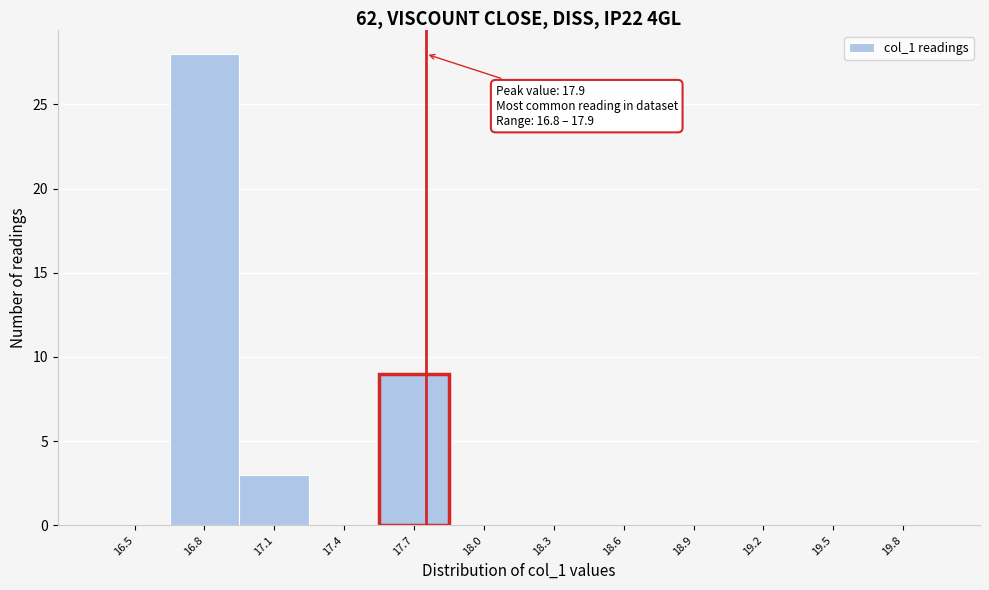

Reading left to right, transcribe all the data shown in this chart.

16.5=0	16.8=28	17.1=3	17.4=0	17.7=9	18.0=0	18.3=0	18.6=0	18.9=0	19.2=0	19.5=0	19.8=0